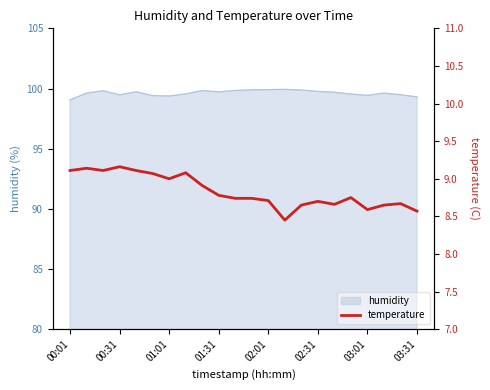

What is the average value?

8.8